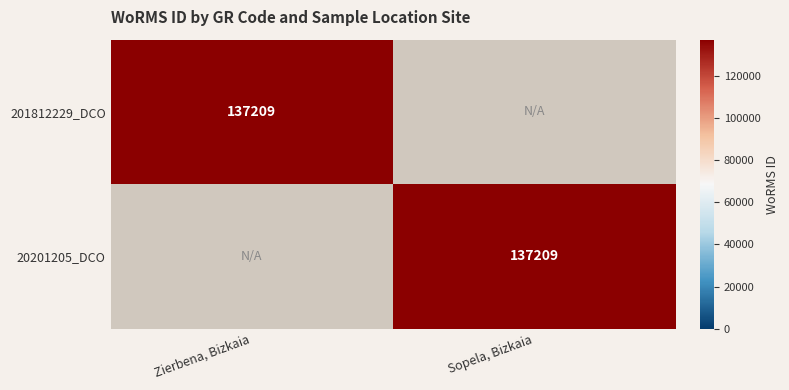

Which has a higher value, Sopela, Bizkaia or Zierbena, Bizkaia?

Zierbena, Bizkaia